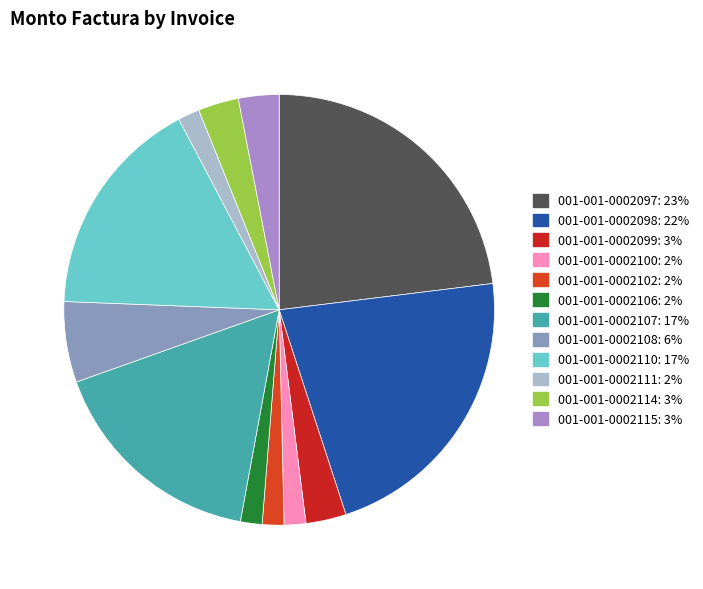

Is 001-001-0002097 the majority of the pie?

No